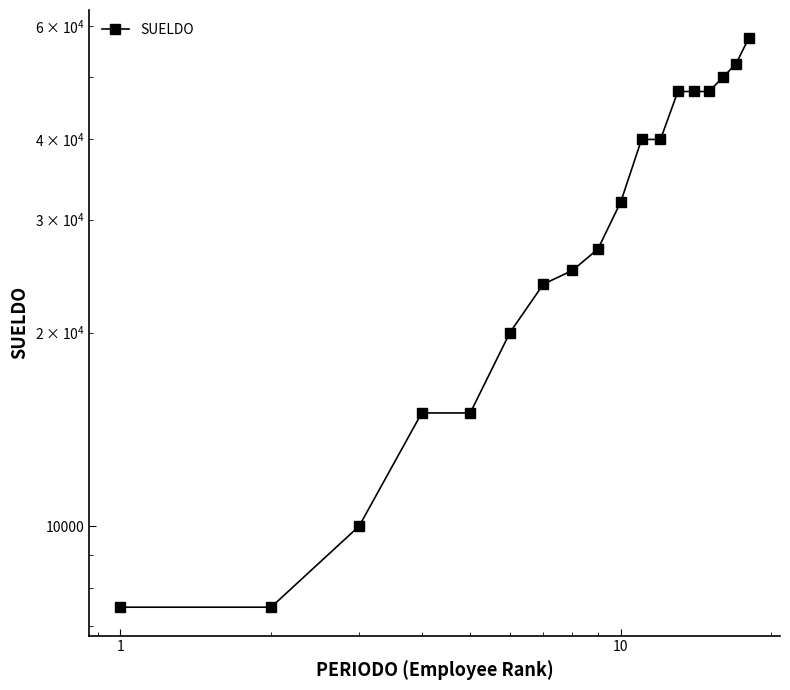

Is it true that the value at 8 is 35427?

False